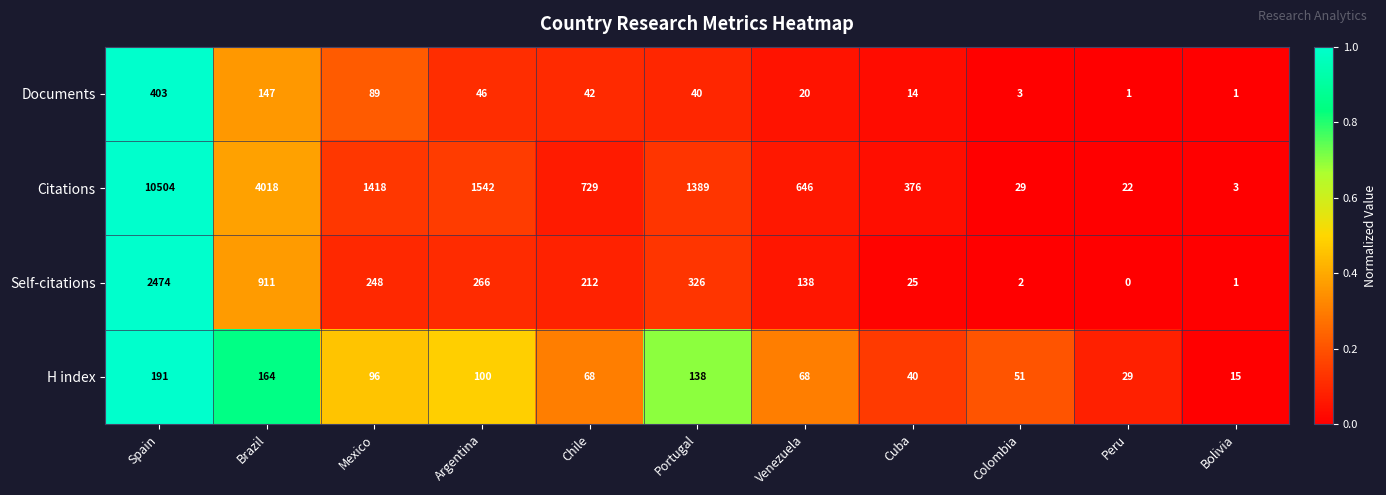

Which series changed the most between Spain and Brazil?

Citations